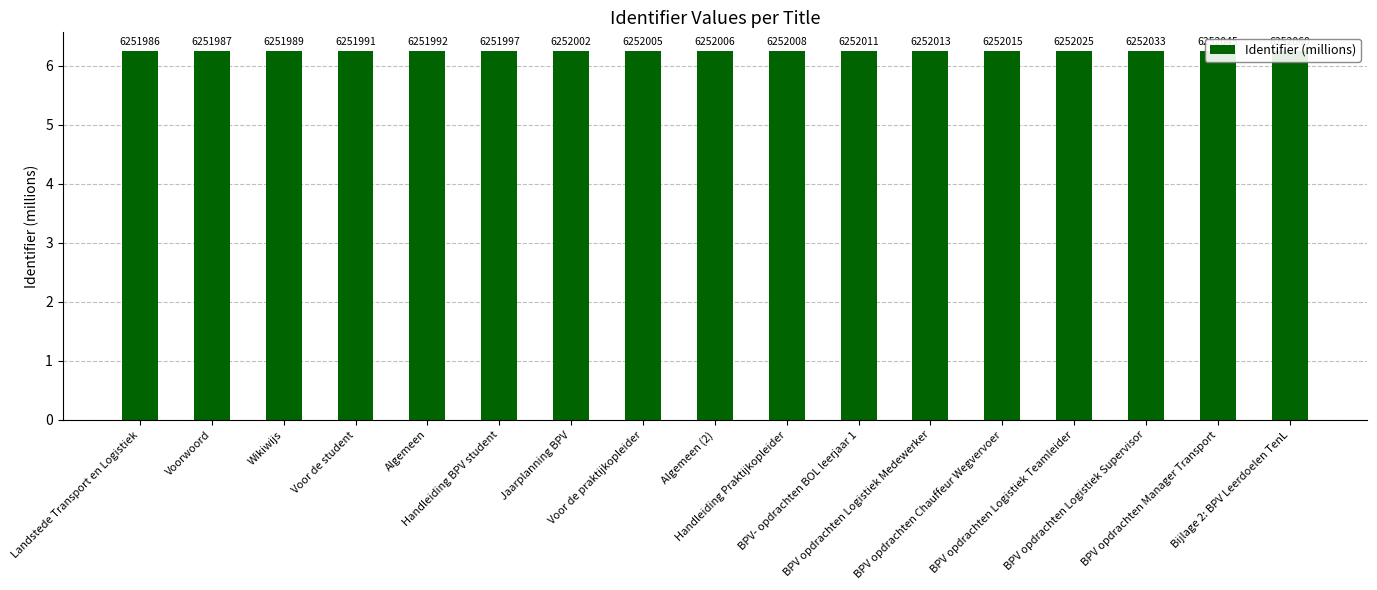

What value does the data have at Voor de student?

6.3